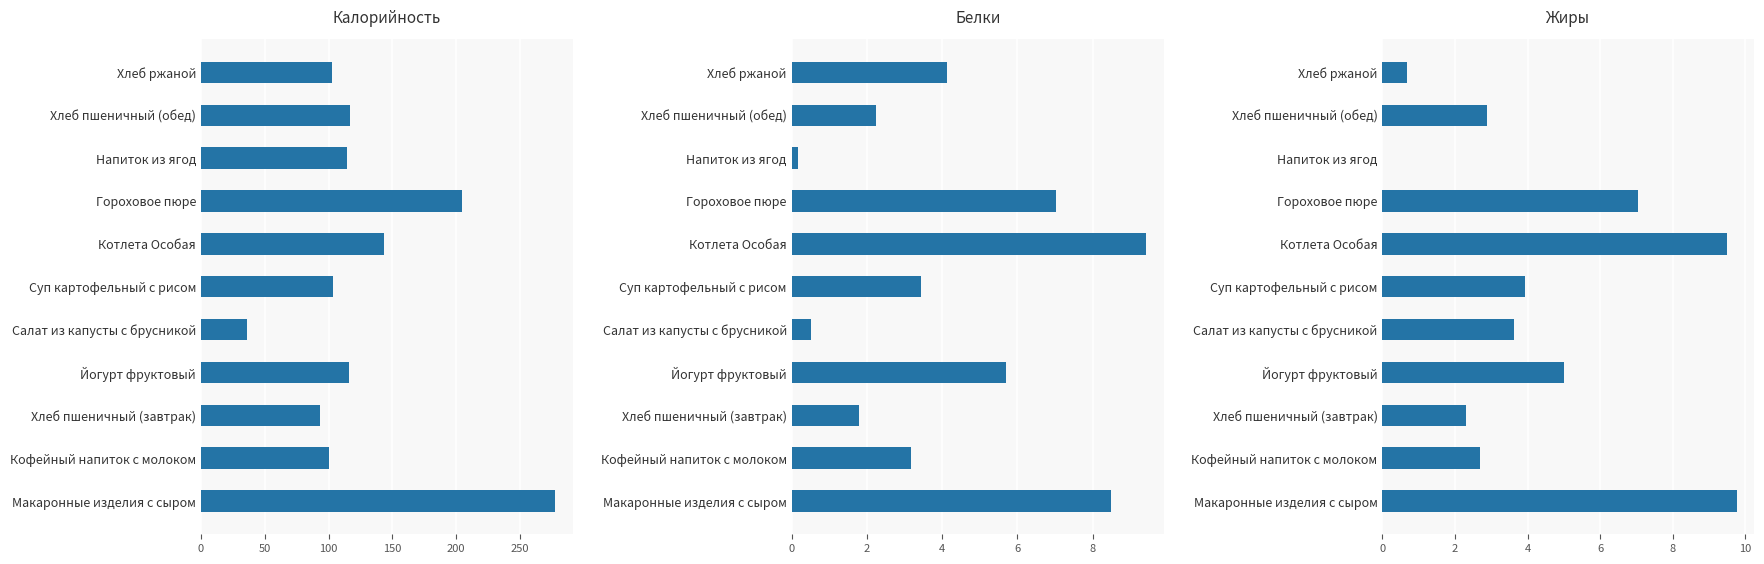

List the series in order of their peak value, highest first.

Калорийность, Жиры, Белки